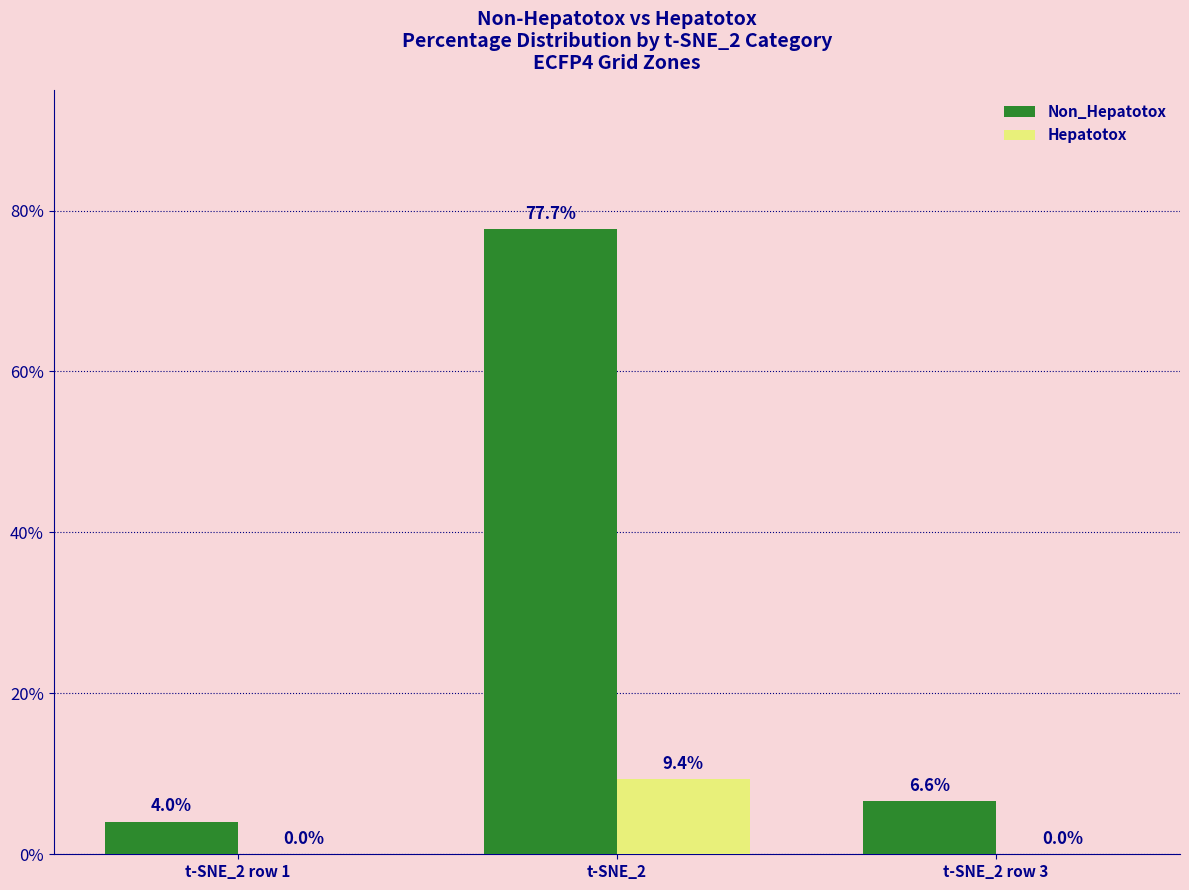

Which category has the highest value in the Hepatotox series?

t-SNE_2